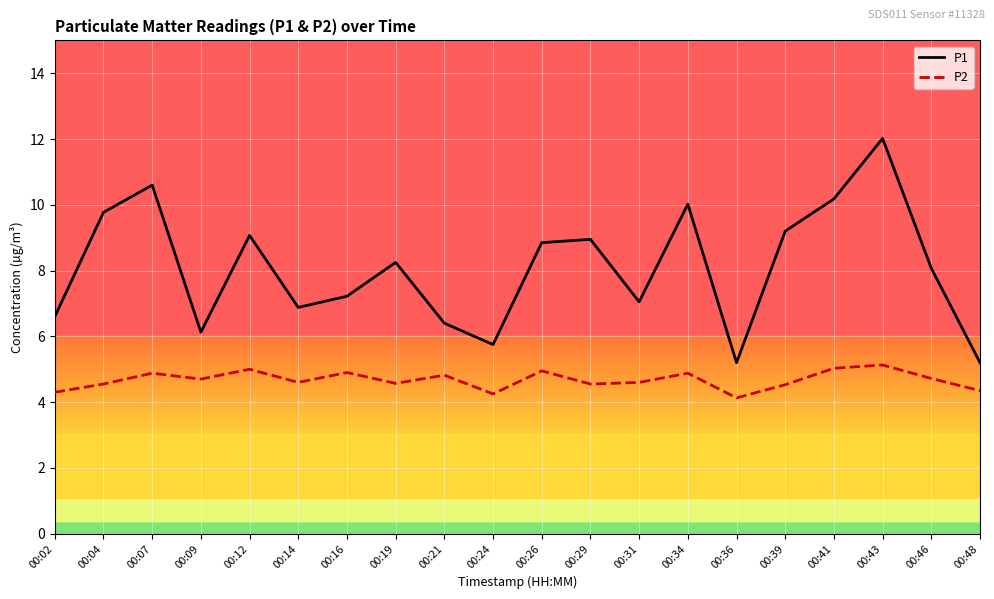

At which category does P1 reach its first local valley?

00:09